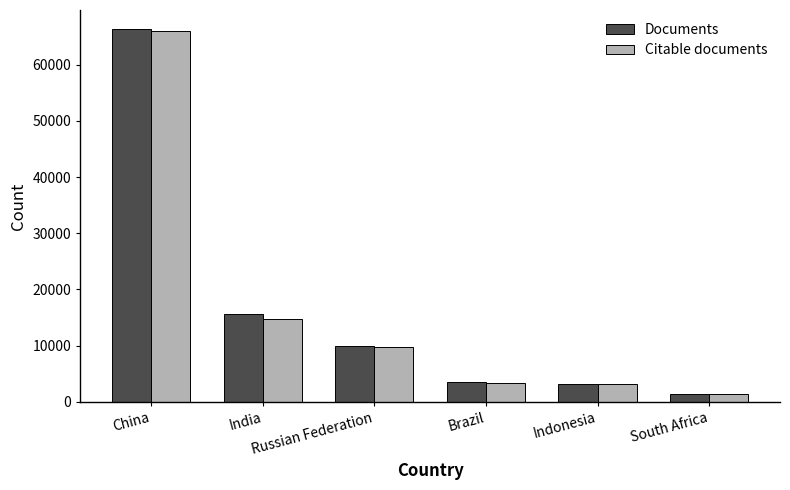

What is the total value across all series at Russian Federation?

19616